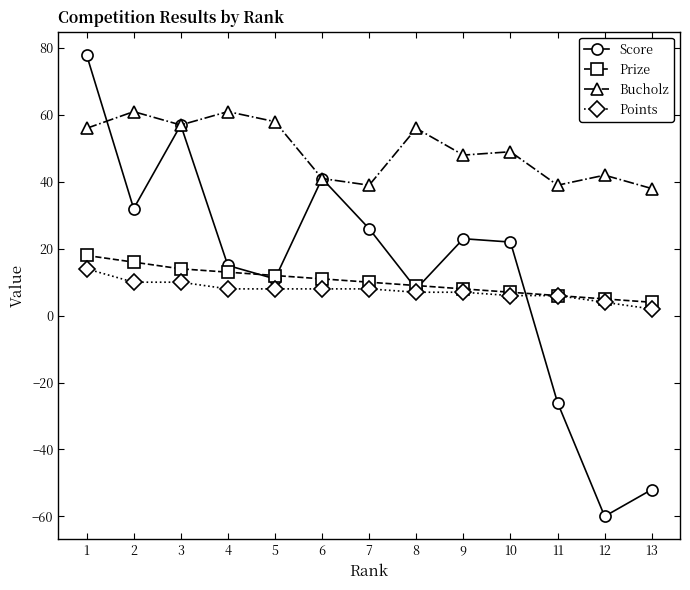

How many data points in Points are less than 8?

6